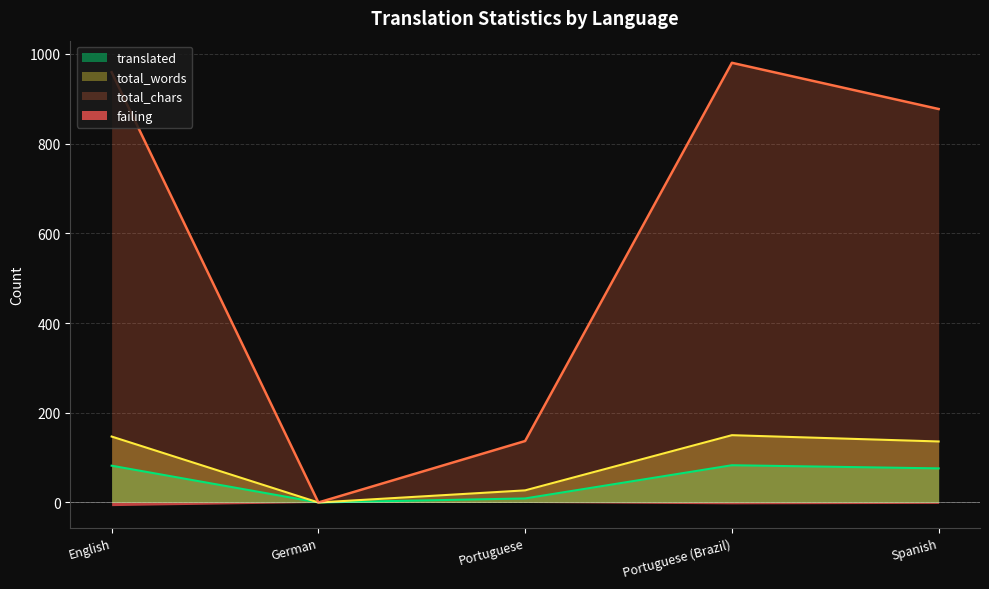

Count the number of categories in the chart.

5